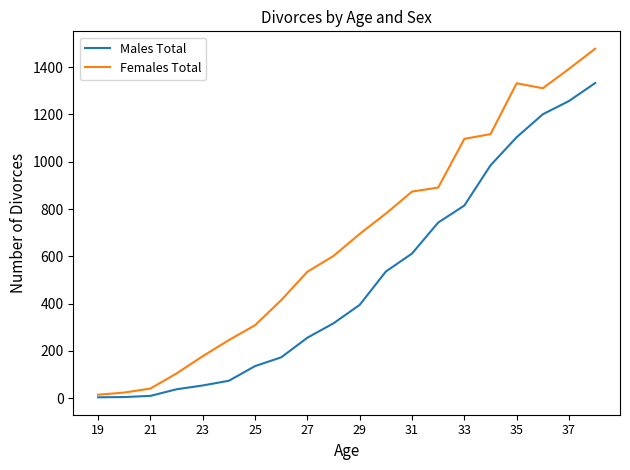

Rank the series by their maximum value, from highest to lowest.

Females Total, Males Total